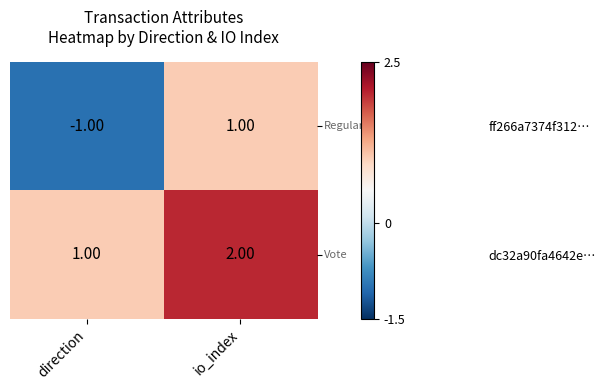

How many values in the ff266a7374f312… series are below 1?

1